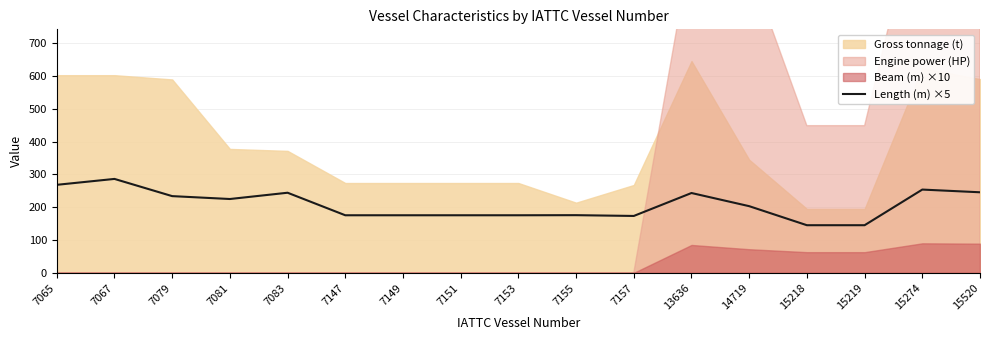

True or false: Length (m) ×5 has a value of 116.2 at 7151.

False